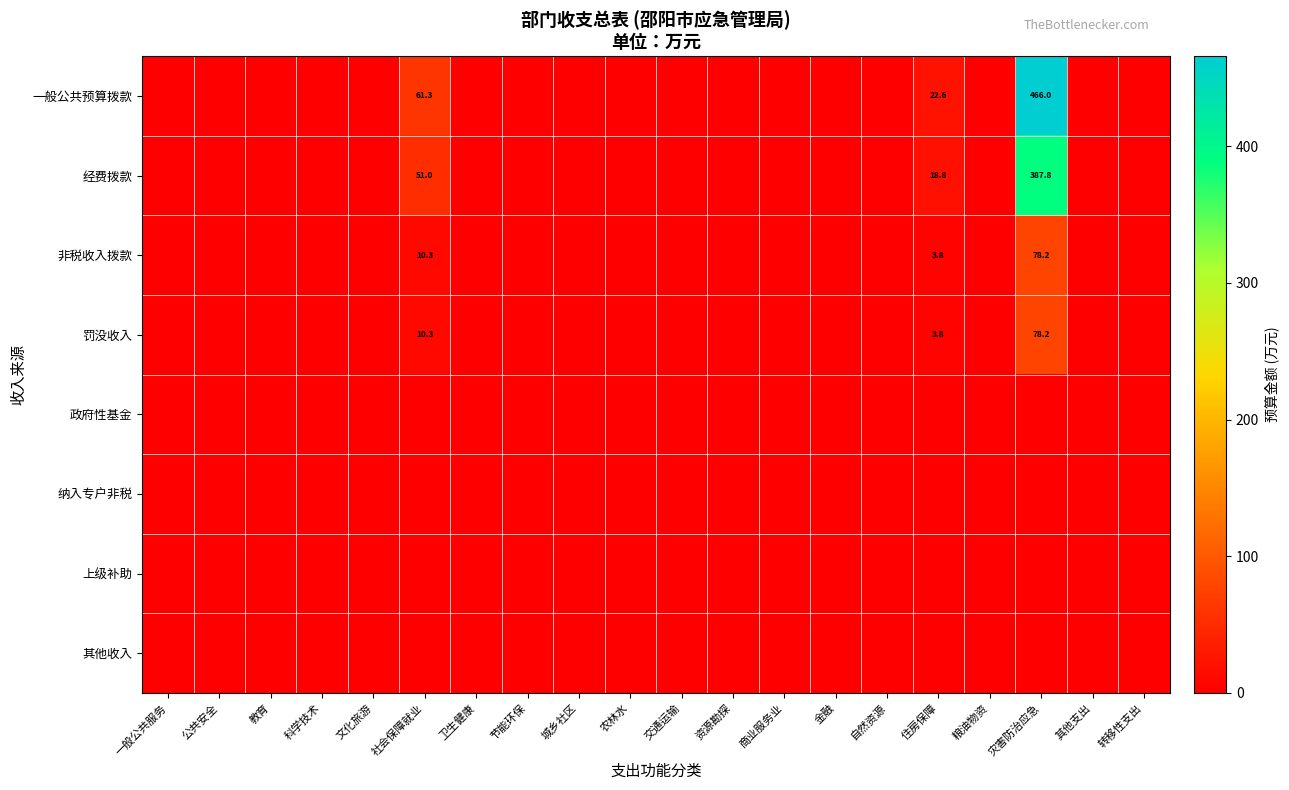

Is it true that 一般公共预算拨款 equals 11.7 at 住房保障?

False